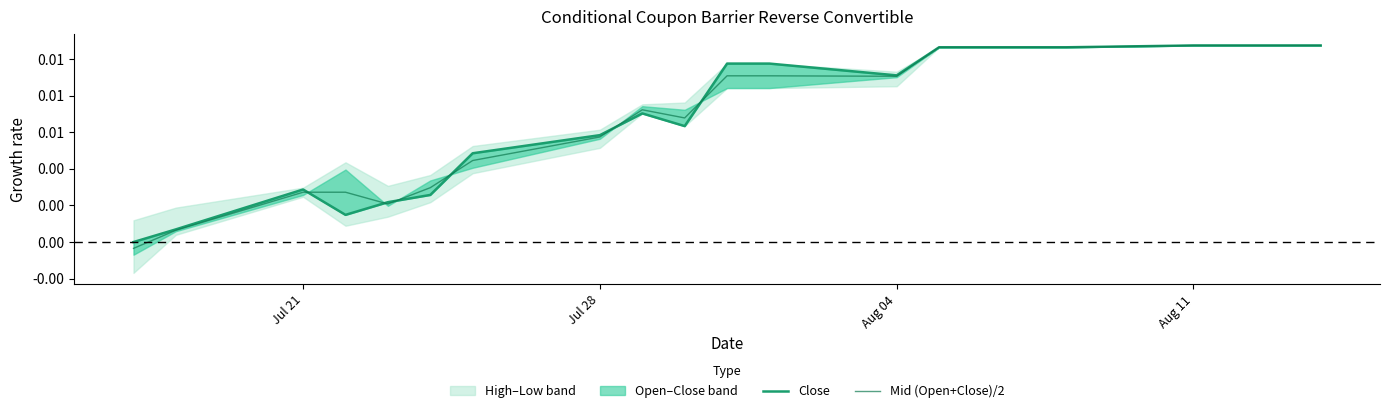

How many interior local peaks does the Close series have?

2